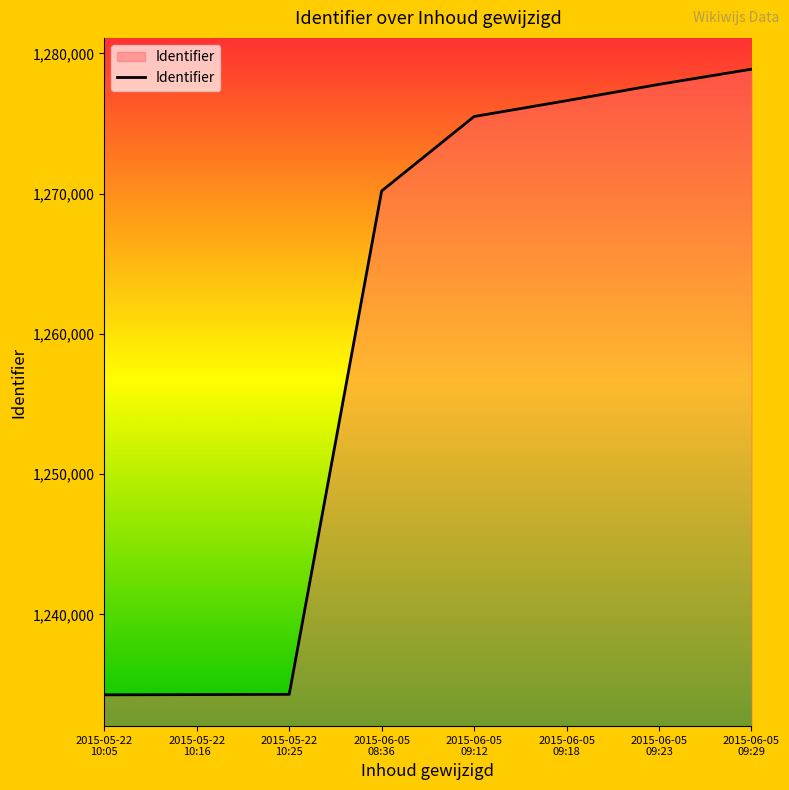

What position from the right is 2015-06-05
09:23?

2